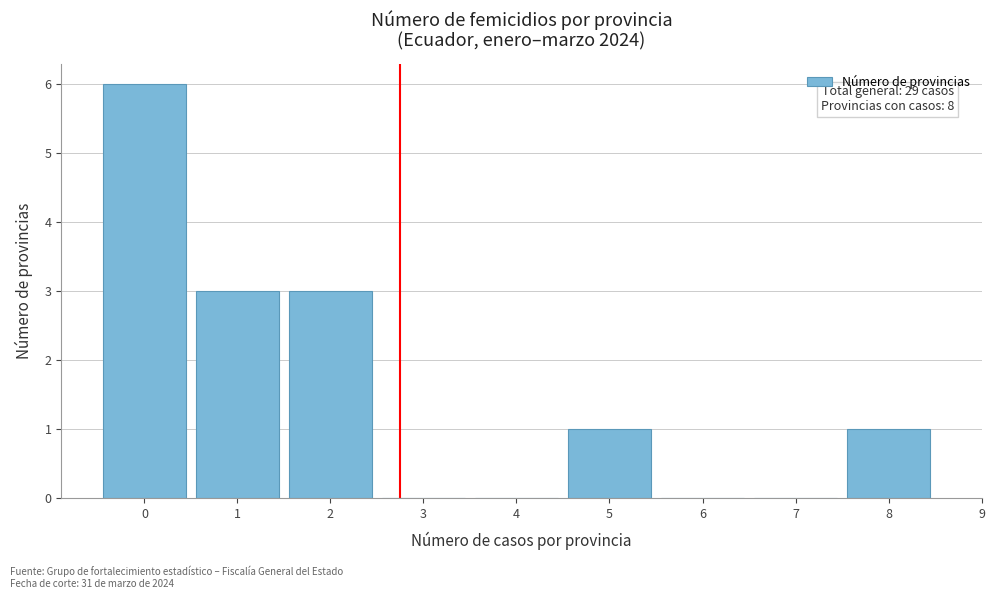

Which range on the x-axis has the tallest bar?

-0.5 to 0.5